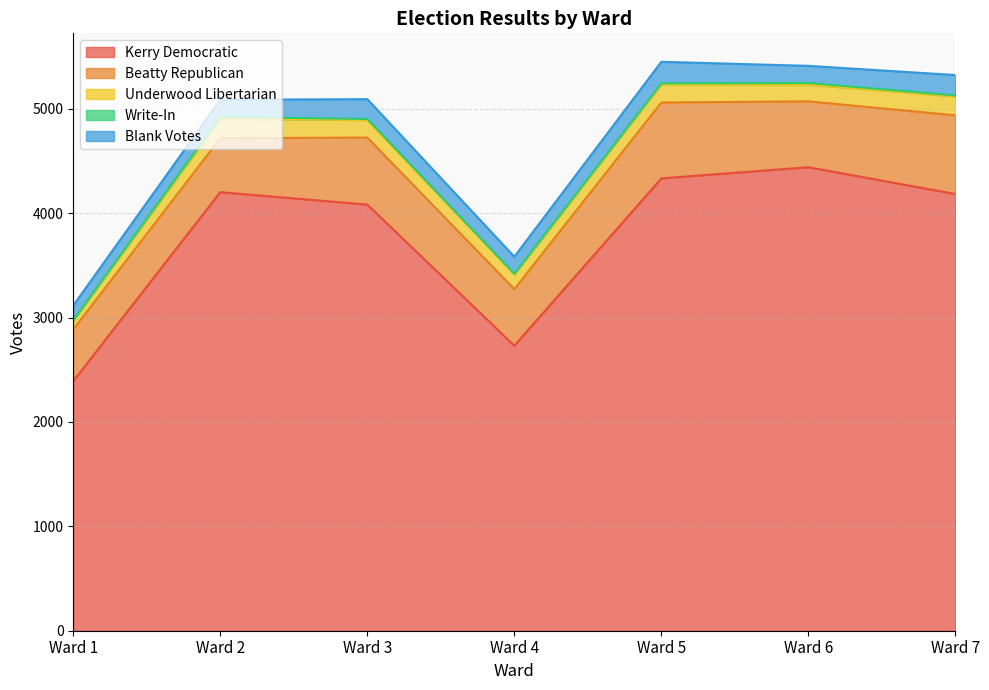

True or false: Write-In and Blank Votes intersect in this chart.

False